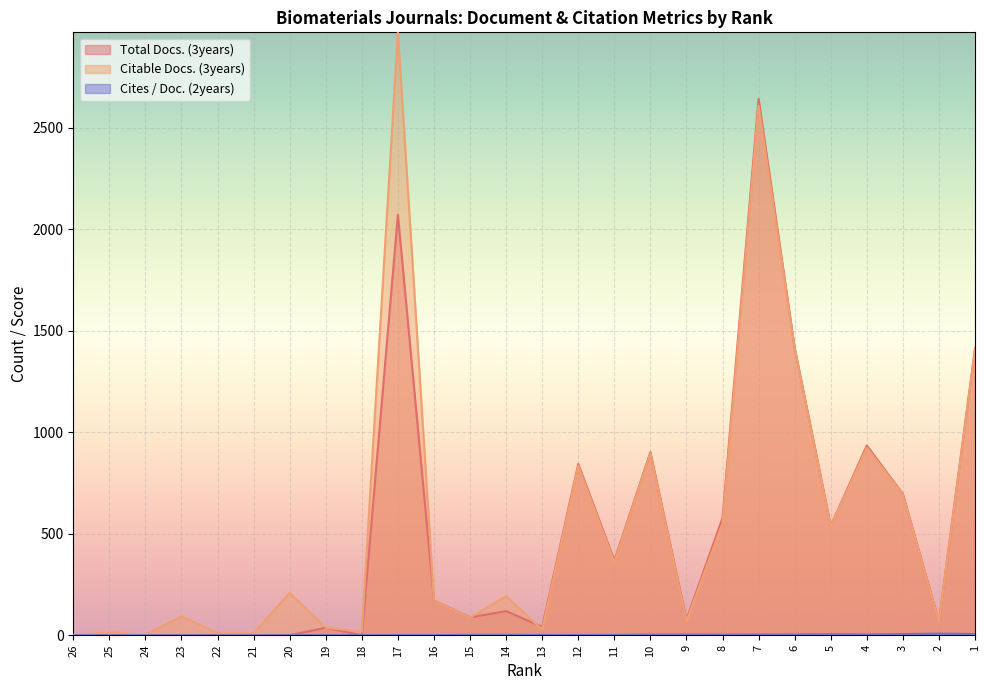

True or false: Citable Docs. (3years) and Cites / Doc. (2years) cross at least once.

False